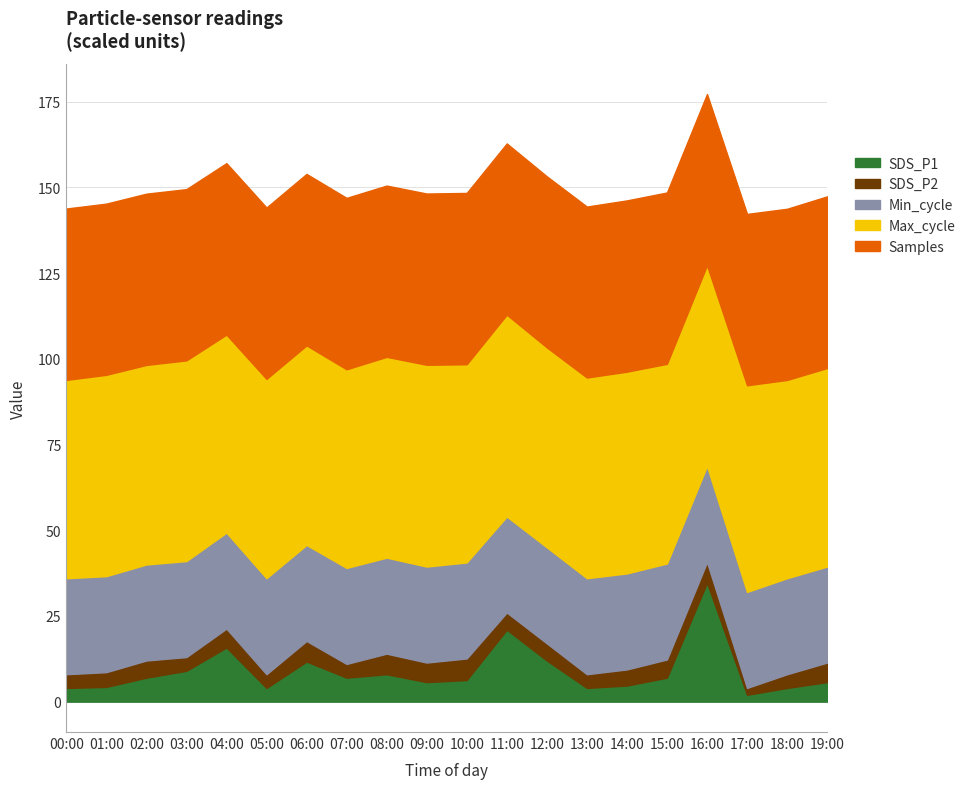

At which category does SDS_P1 reach its first local peak?

04:00